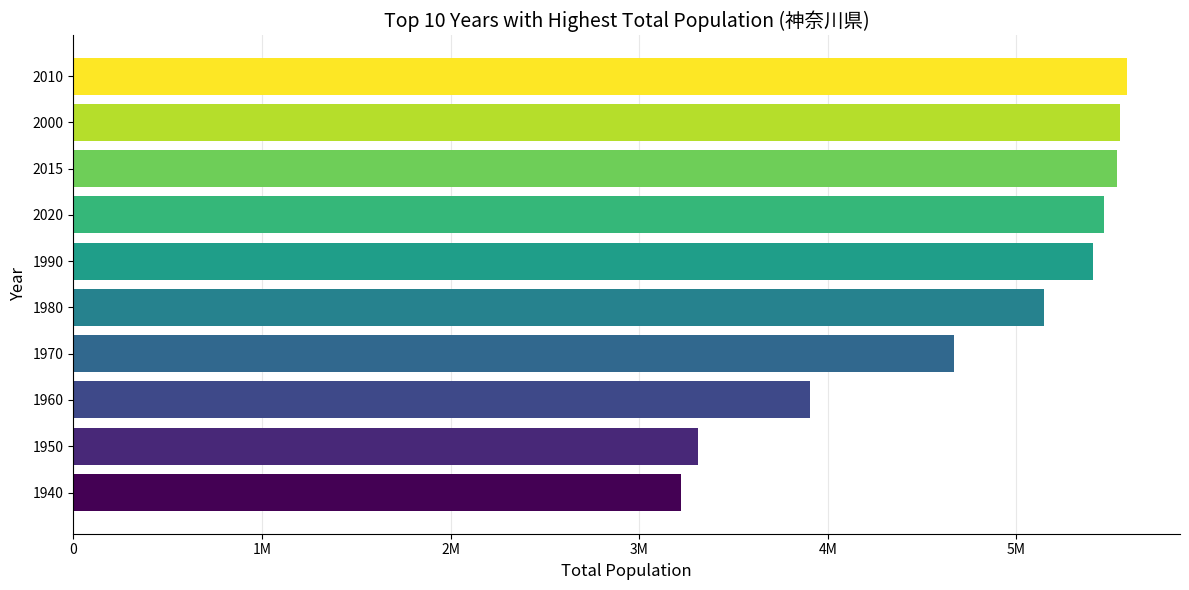

Does the chart contain any negative values?

No